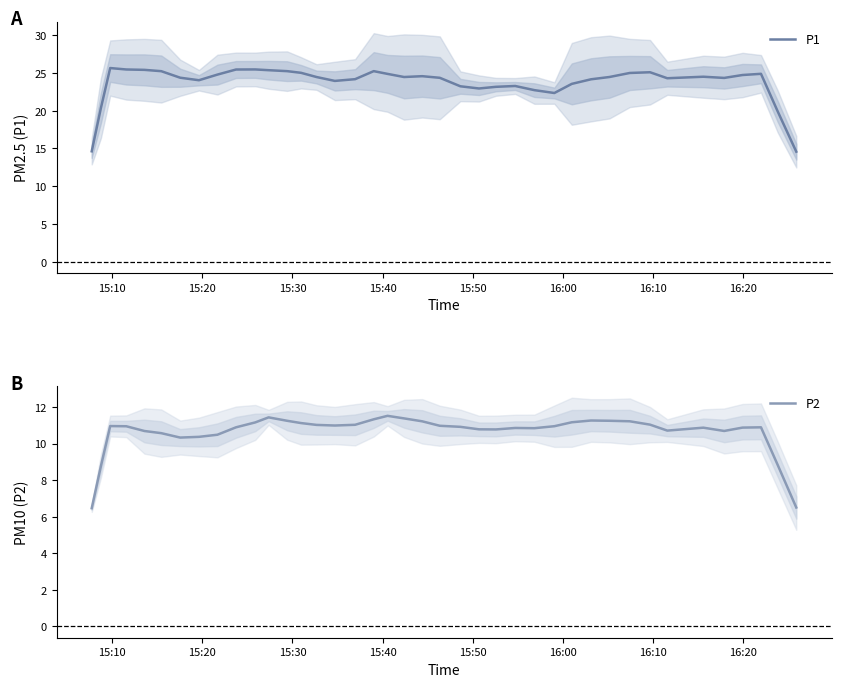

What is the value of the P2 point at the 16th from the left?

11.0